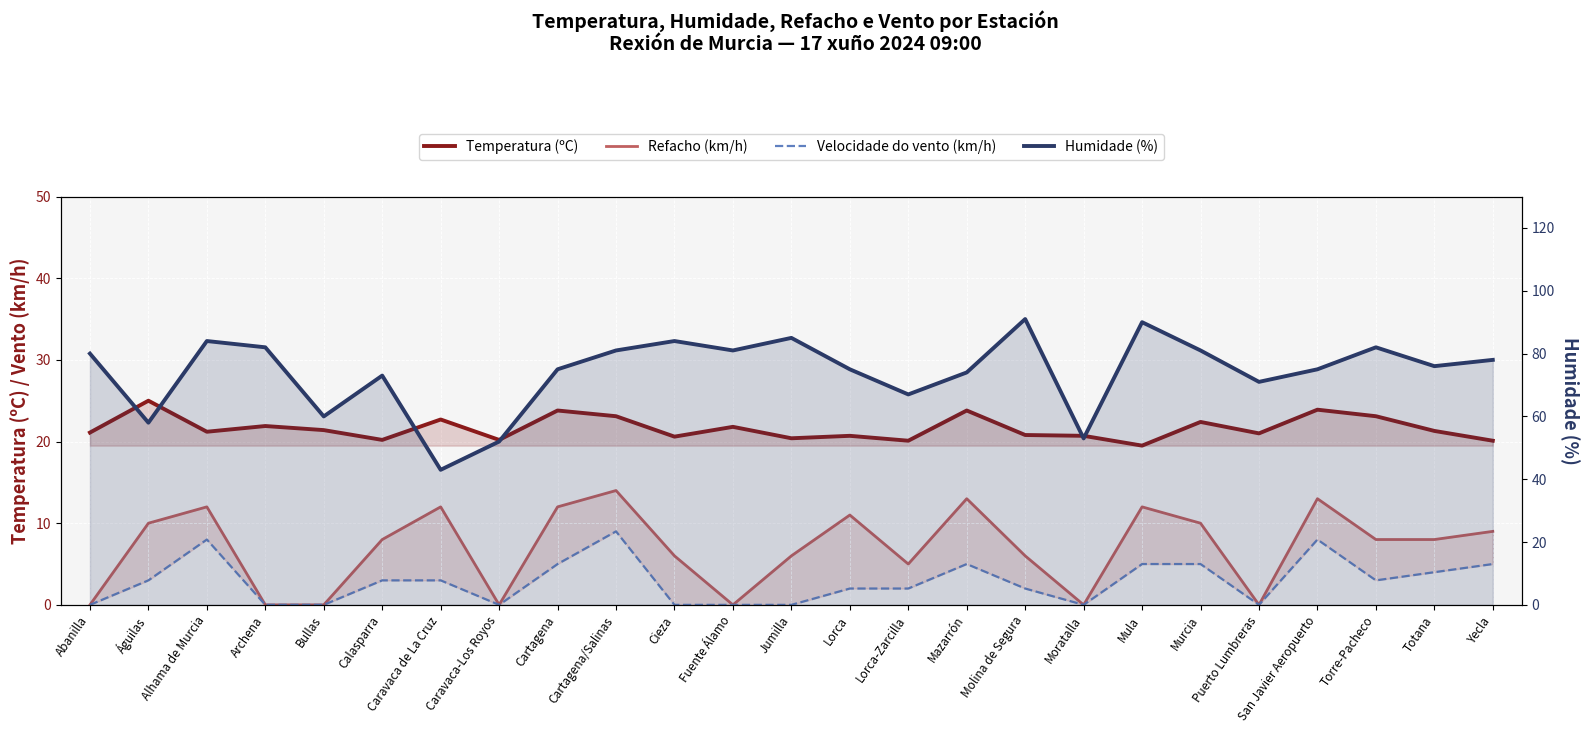

The value of Velocidade do vento (km/h) at Yecla is 7.6. True or false?

False